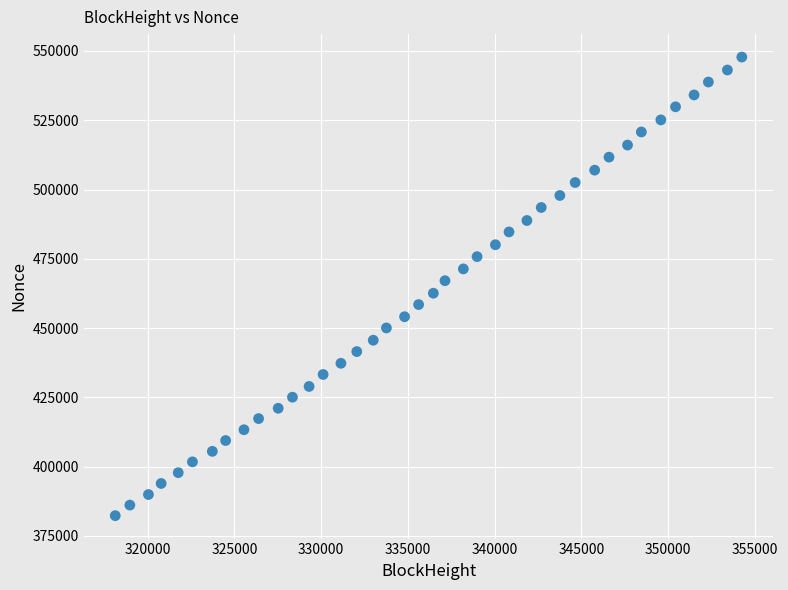

What is the range of Y values (max minus min)?

165496